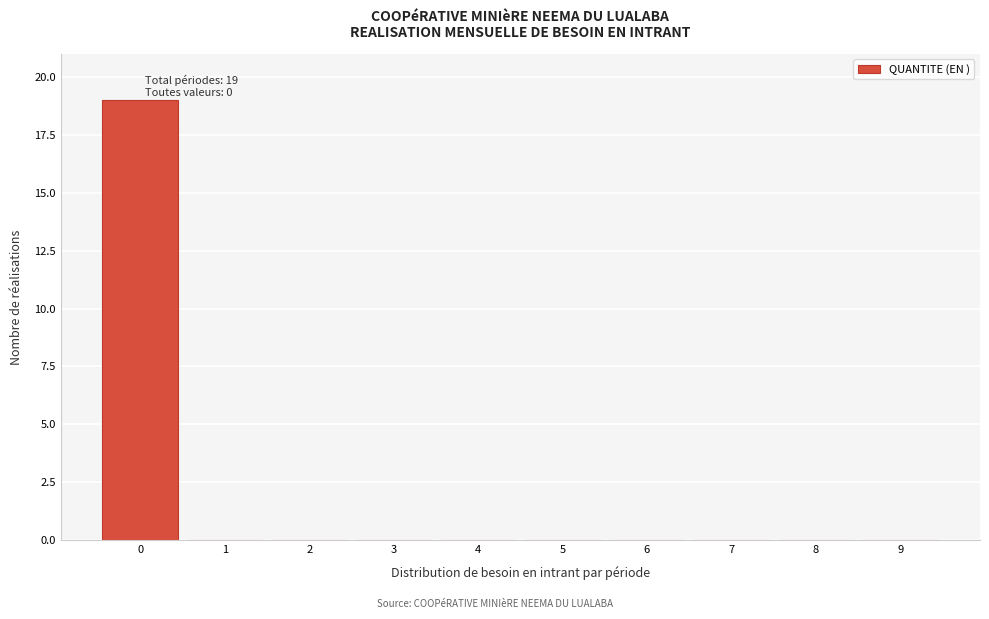

Which range on the x-axis has the tallest bar?

-0.5 to 0.5